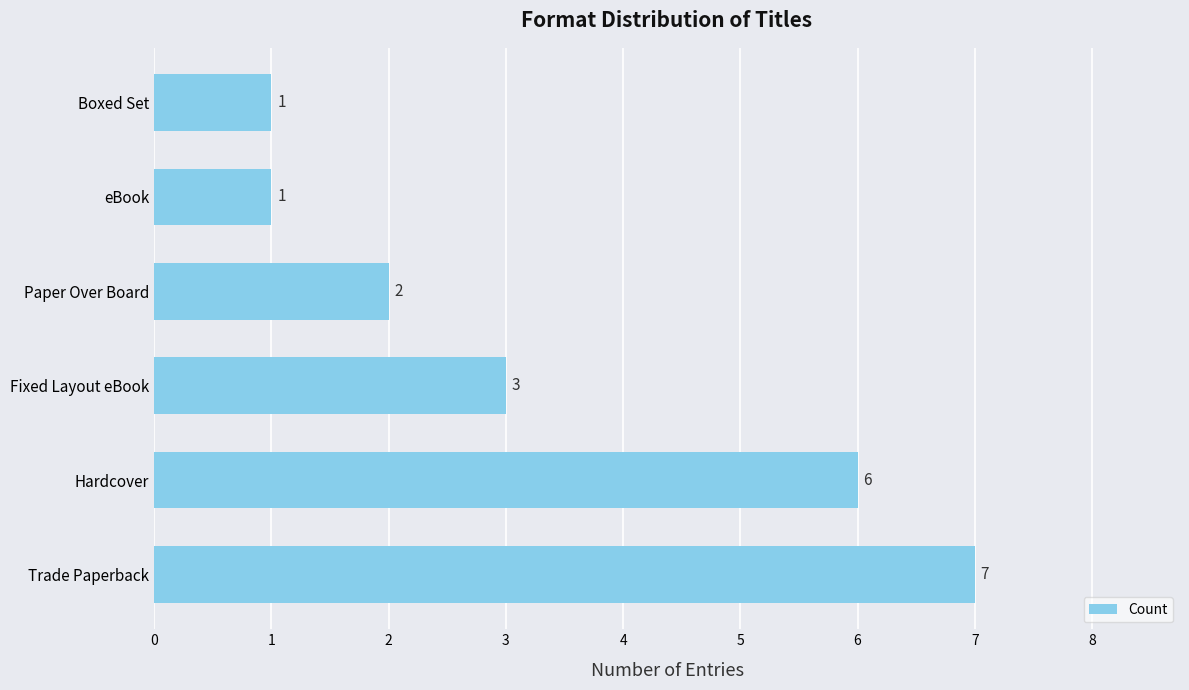

Which has a higher value, Paper Over Board or eBook?

Paper Over Board